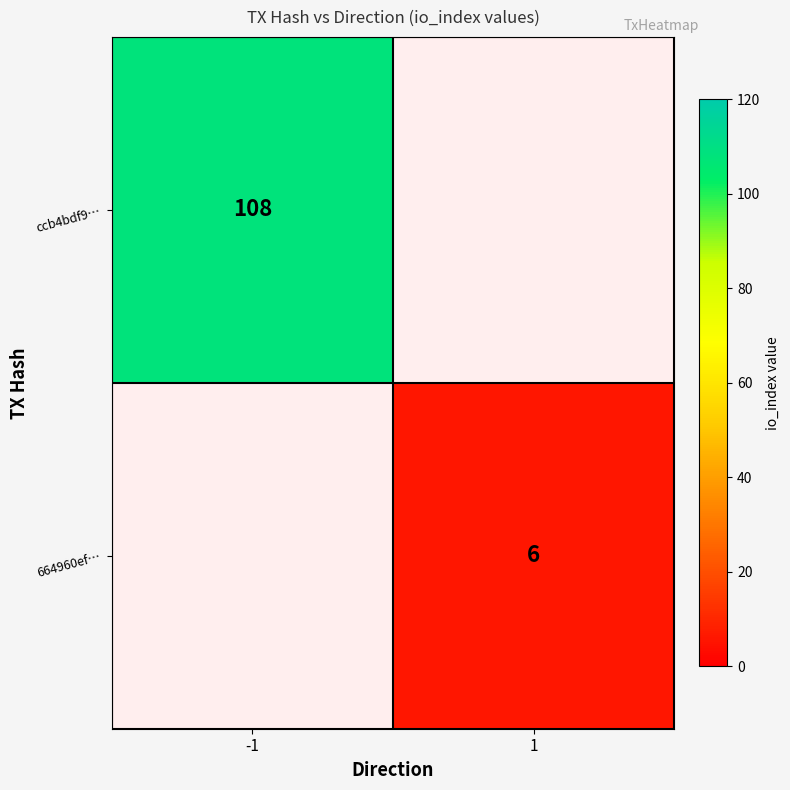

Between 1 and -1, which is larger?

-1